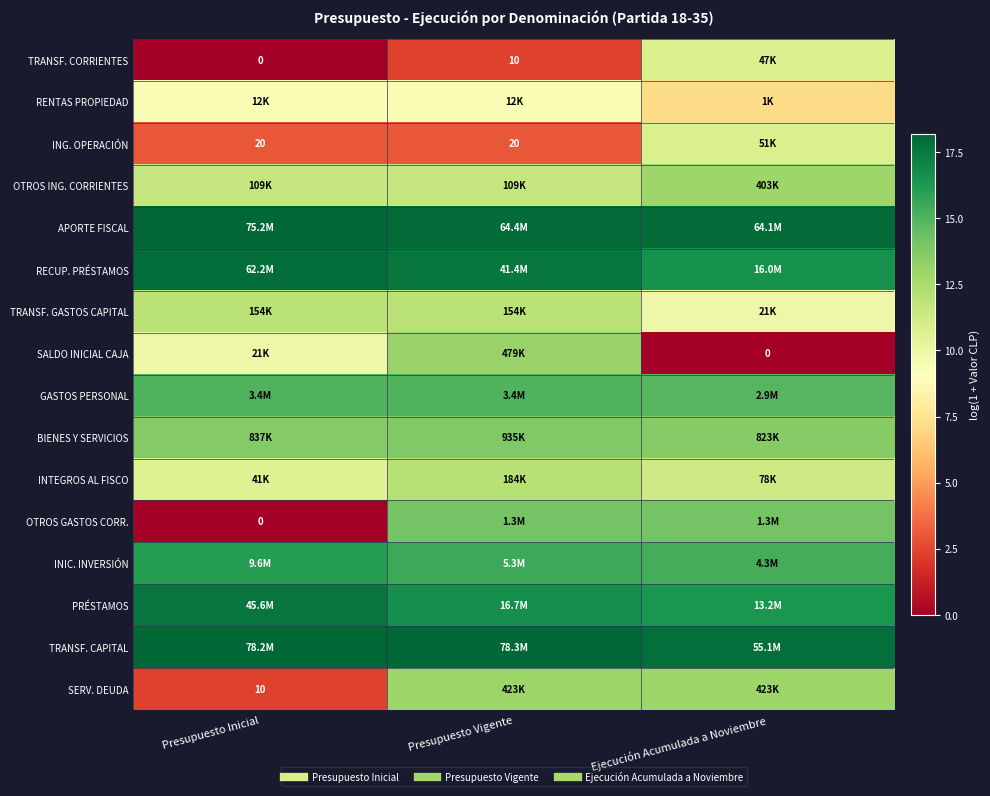

What is the minimum value for BIENES Y SERVICIOS?

13.6